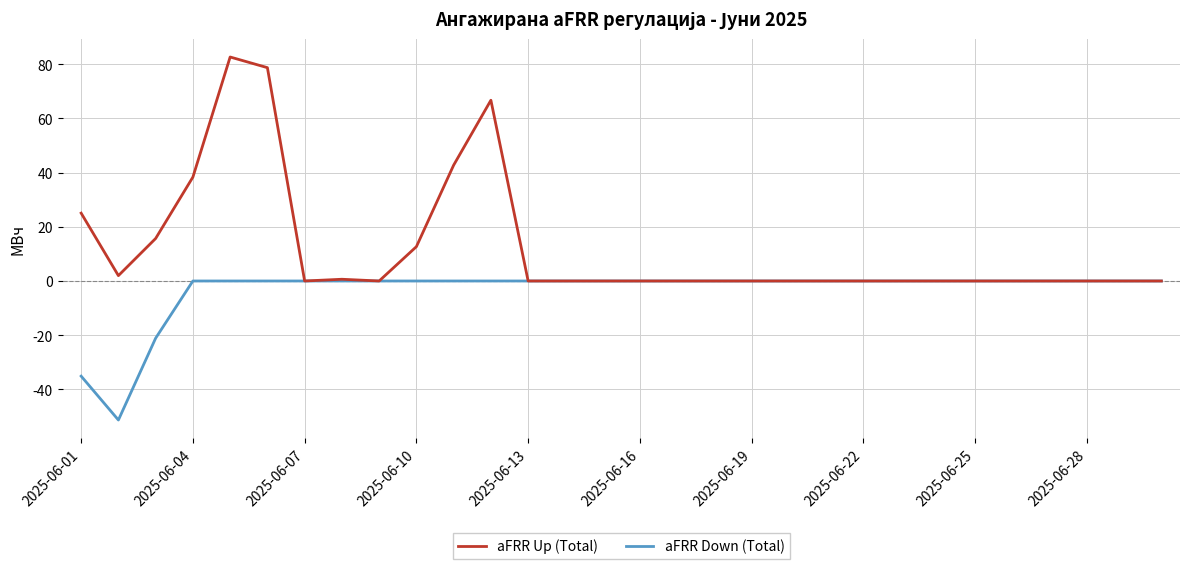

List the series in order of their peak value, lowest first.

aFRR Down (Total), aFRR Up (Total)